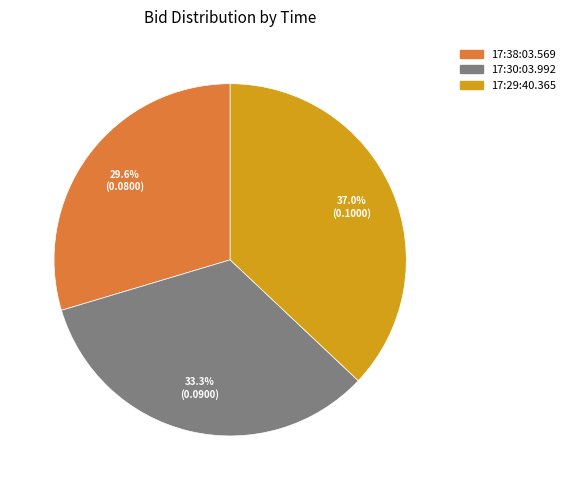

To the nearest percent, what percentage of the pie is 17:38:03.569?

30%